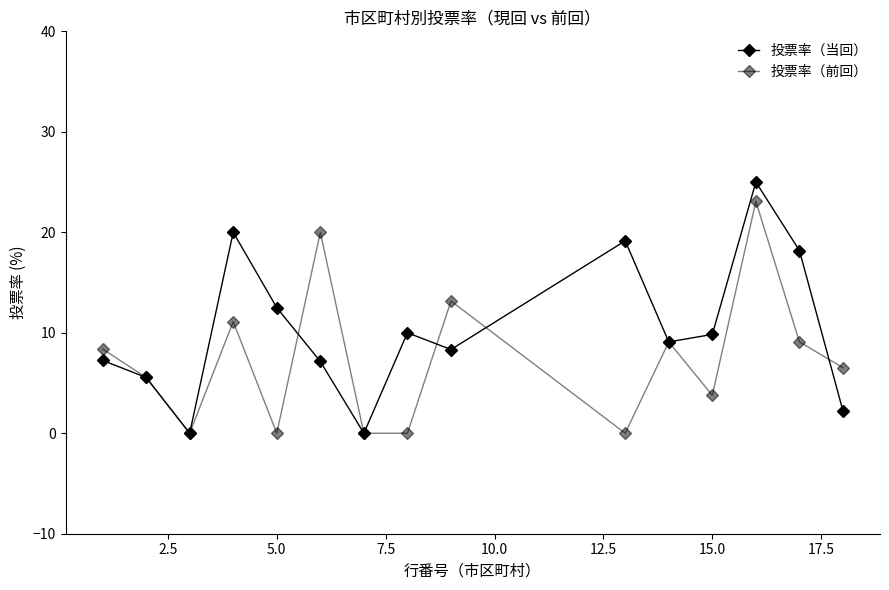

How many distinct data groups are displayed?

2